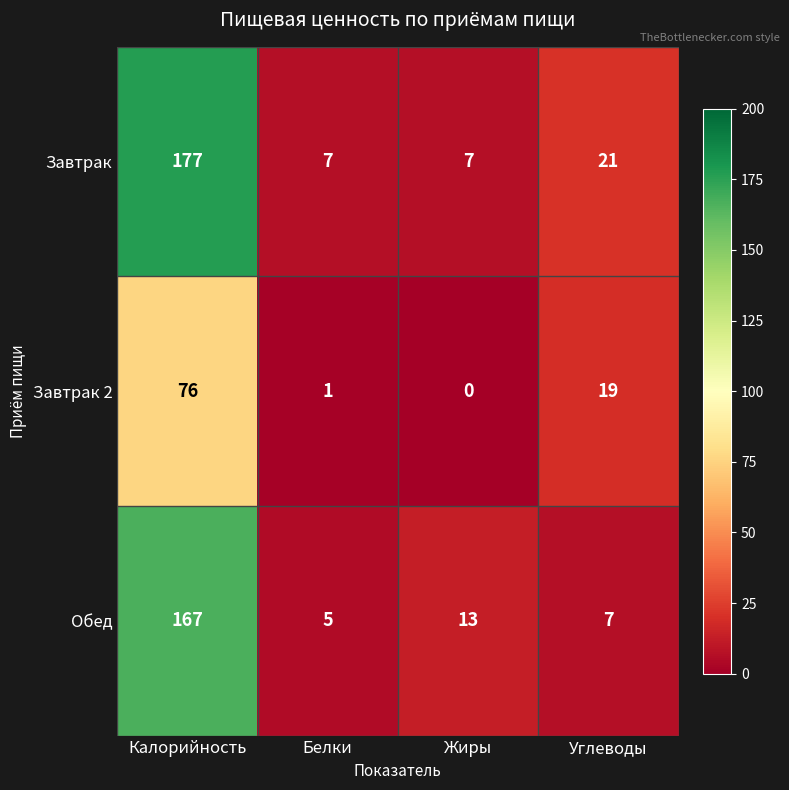

Rank the series by their maximum value, from highest to lowest.

Завтрак, Обед, Завтрак 2